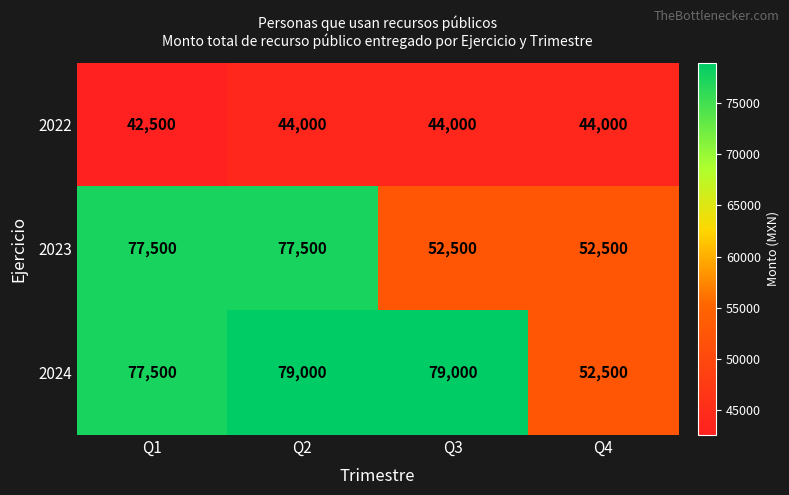

At how many categories does at least one series exceed 48162?

4